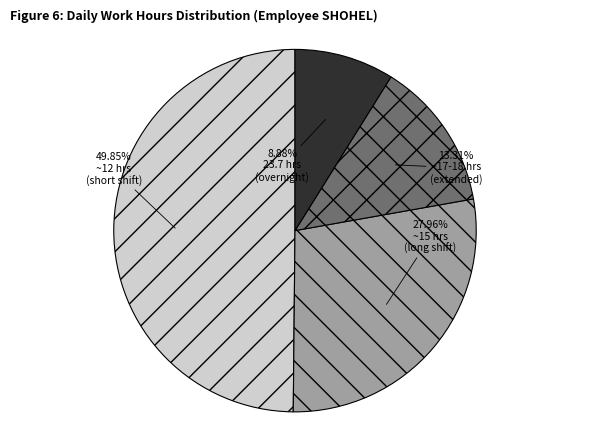

How many segments does this pie chart have?

4